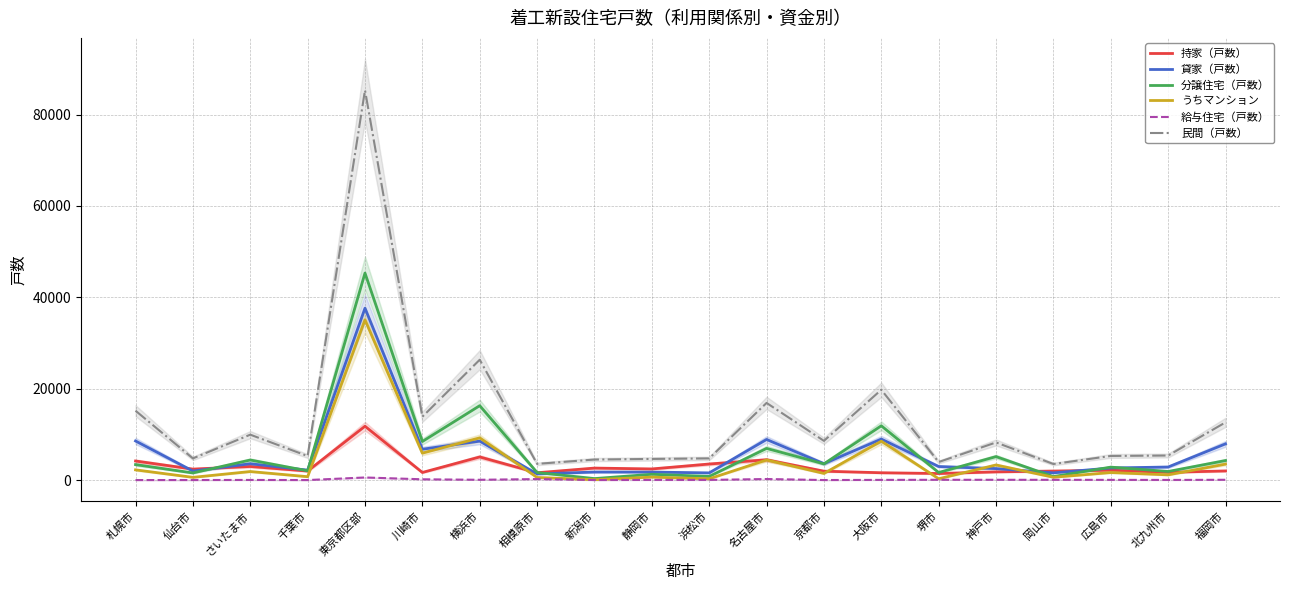

What is the label of the 20th point from the left?

福岡市